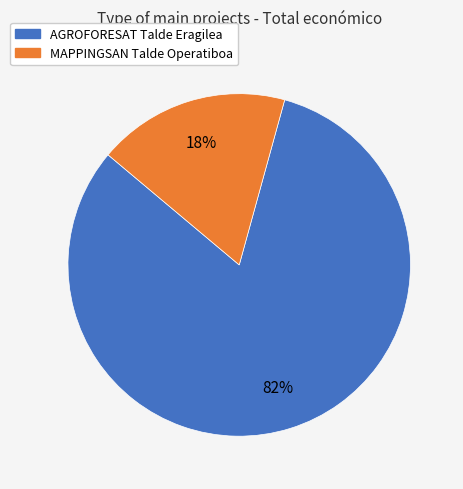

True or false: AGROFORESAT Talde Eragilea accounts for 82% of the total.

True